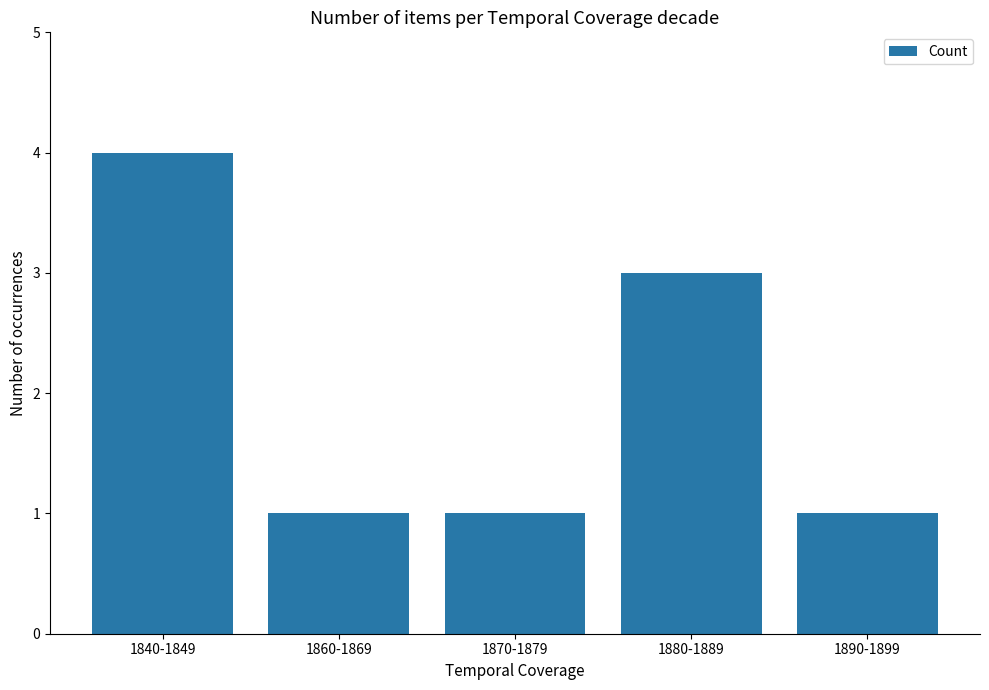

Reading right to left, list all the values displayed in this chart.

1890-1899=1	1880-1889=3	1870-1879=1	1860-1869=1	1840-1849=4